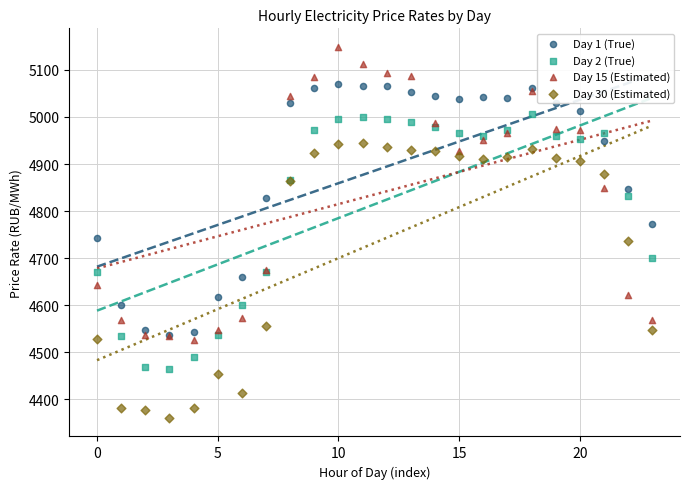

Which series contains the highest Y value?

Day 15 (Estimated)